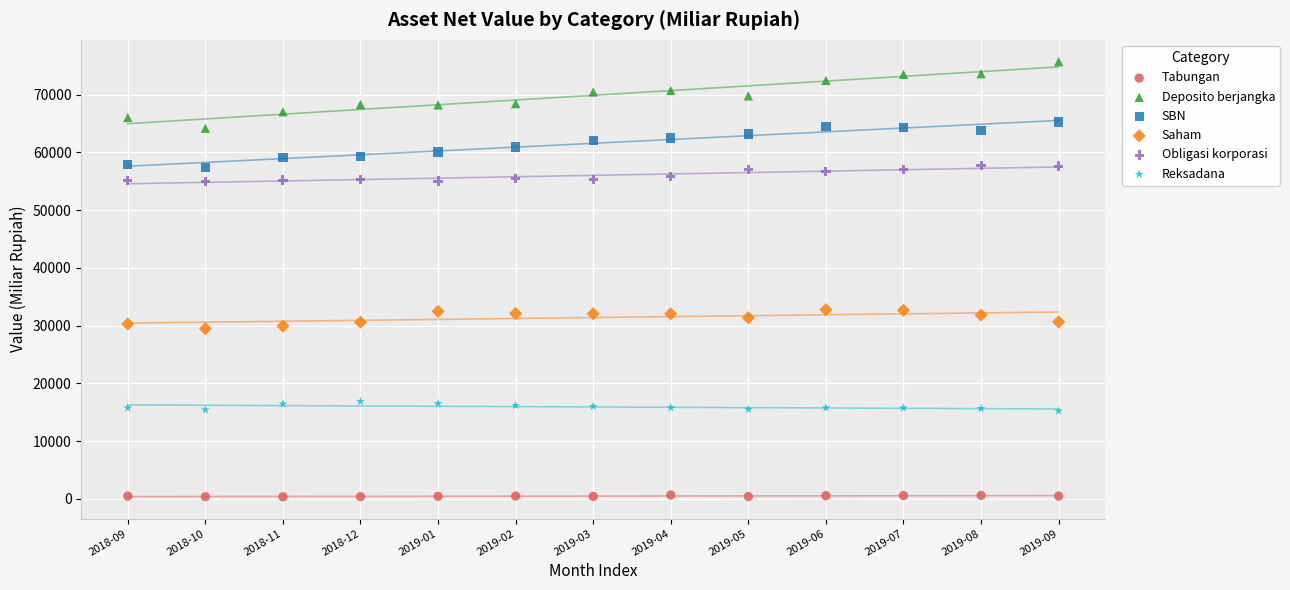

Which series has the widest spread of Y values?

Deposito berjangka